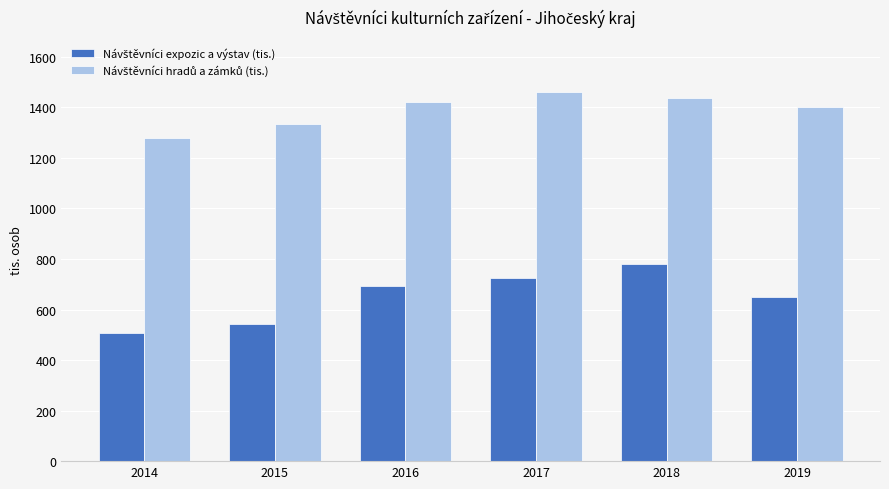

Which category has the lowest value across all series?

2014